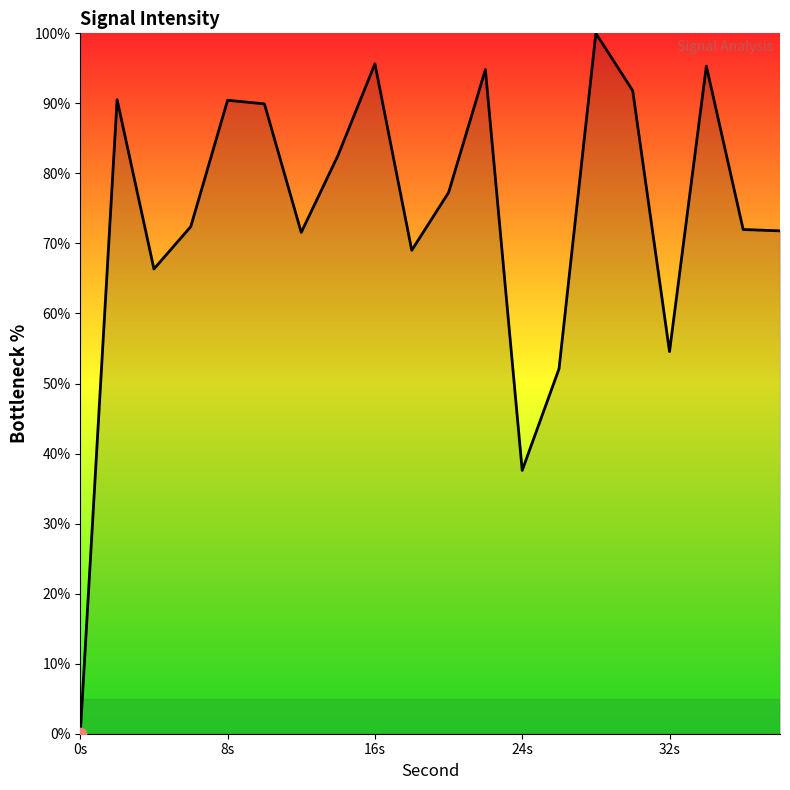

What is the greatest value displayed?

100.0